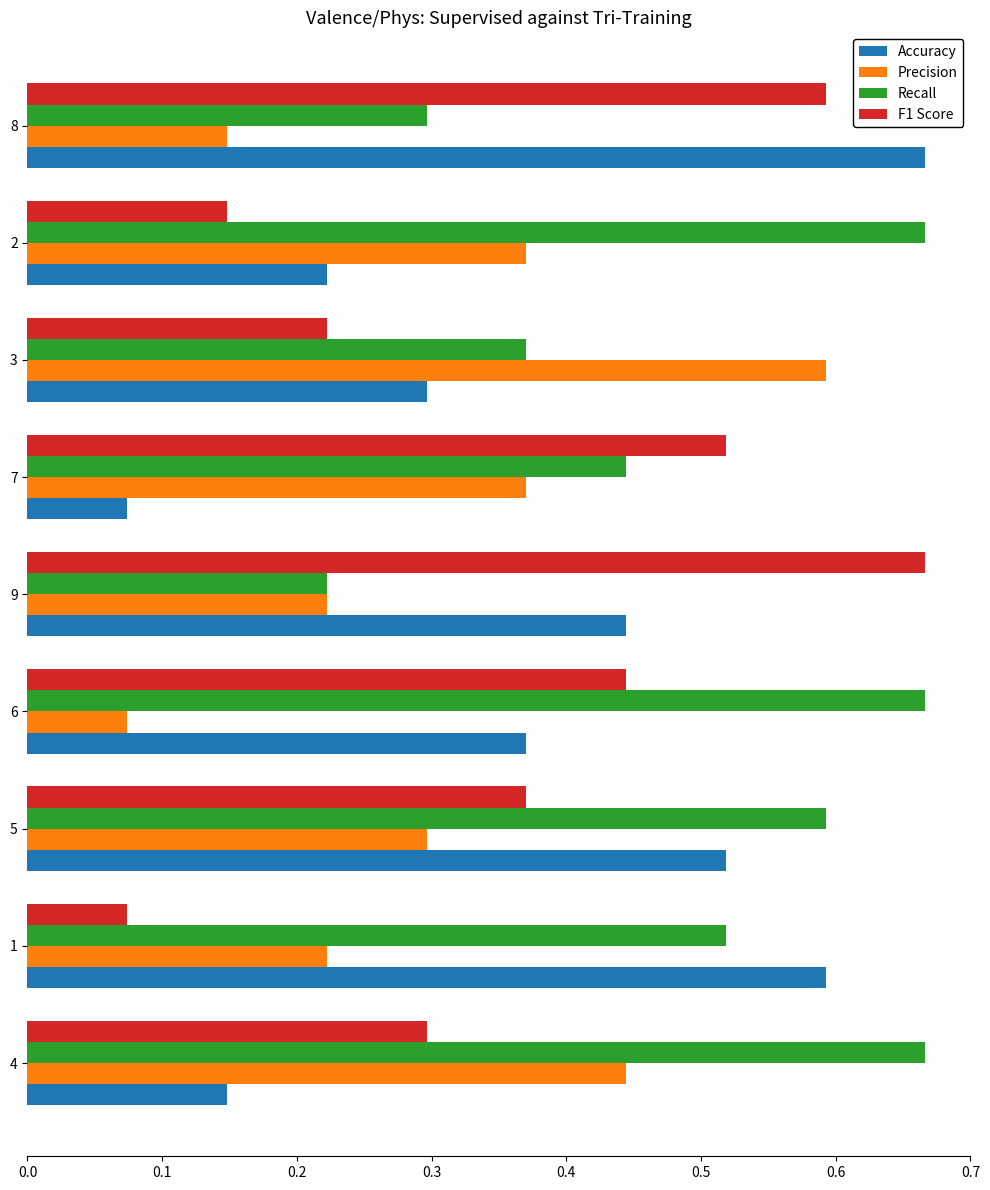

Which series changed the most between 6 and 8?

Recall